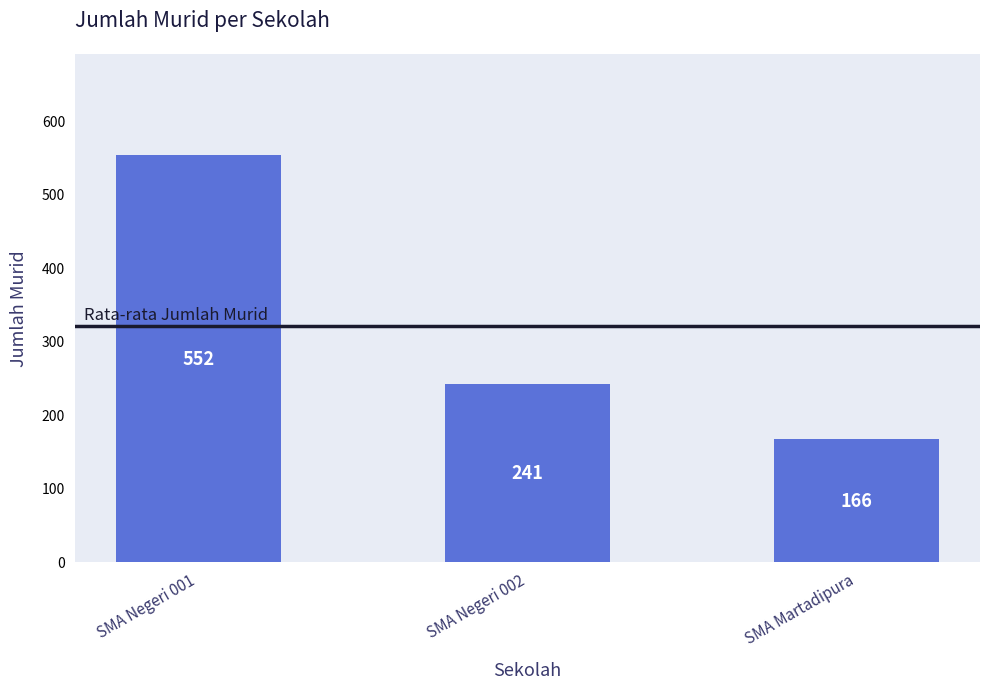

What position from the left is SMA Negeri 001?

1